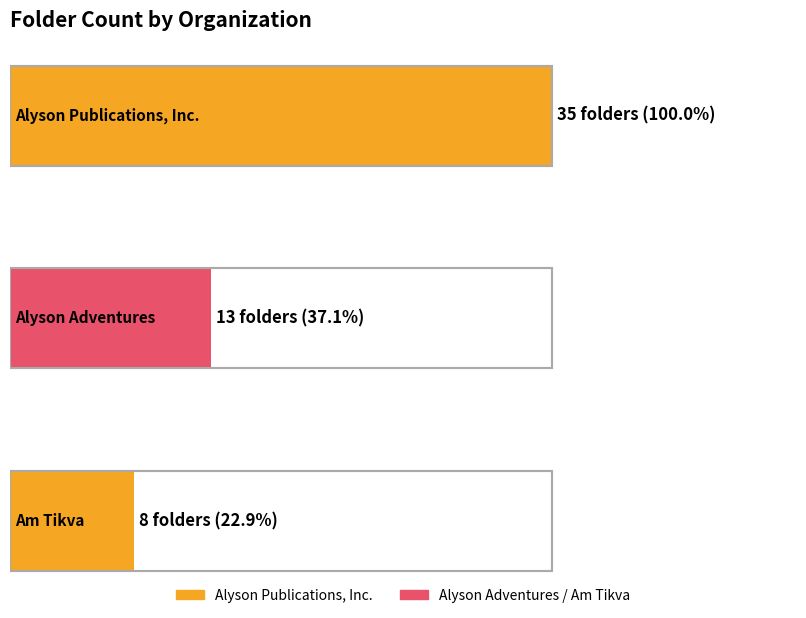

What is the change in value from Alyson Publications, Inc. to Alyson Adventures?

-22